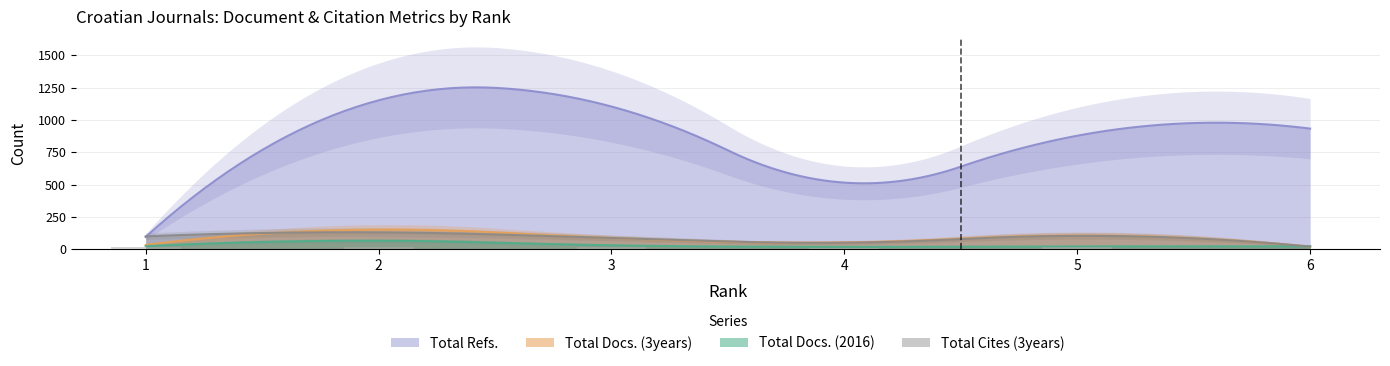

How many values in the Total Docs. (3years) series are below 87?

3